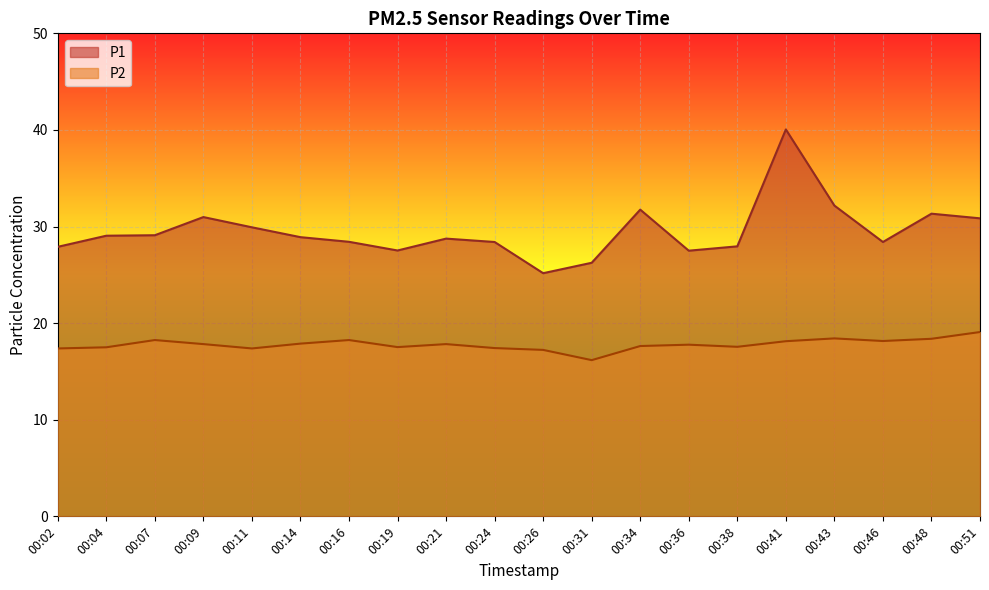

At which category does P1 reach its first local peak?

00:09